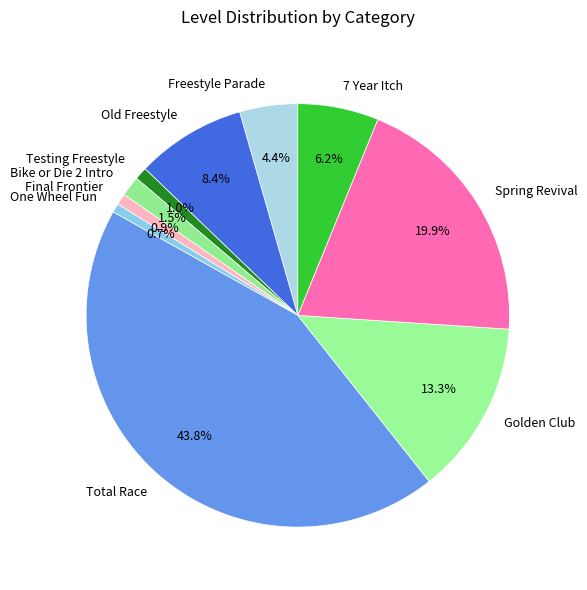

What percentage is NOT represented by One Wheel Fun?

99.3%